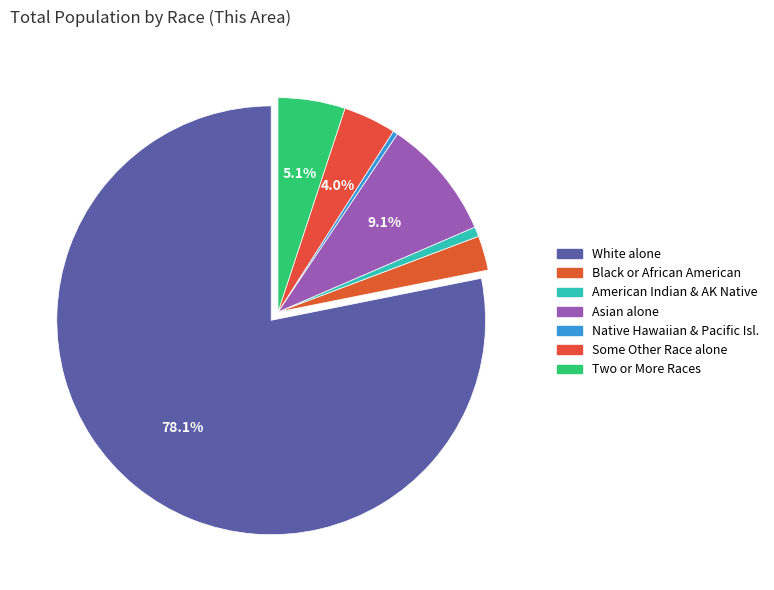

Count the number of slices in the pie.

7